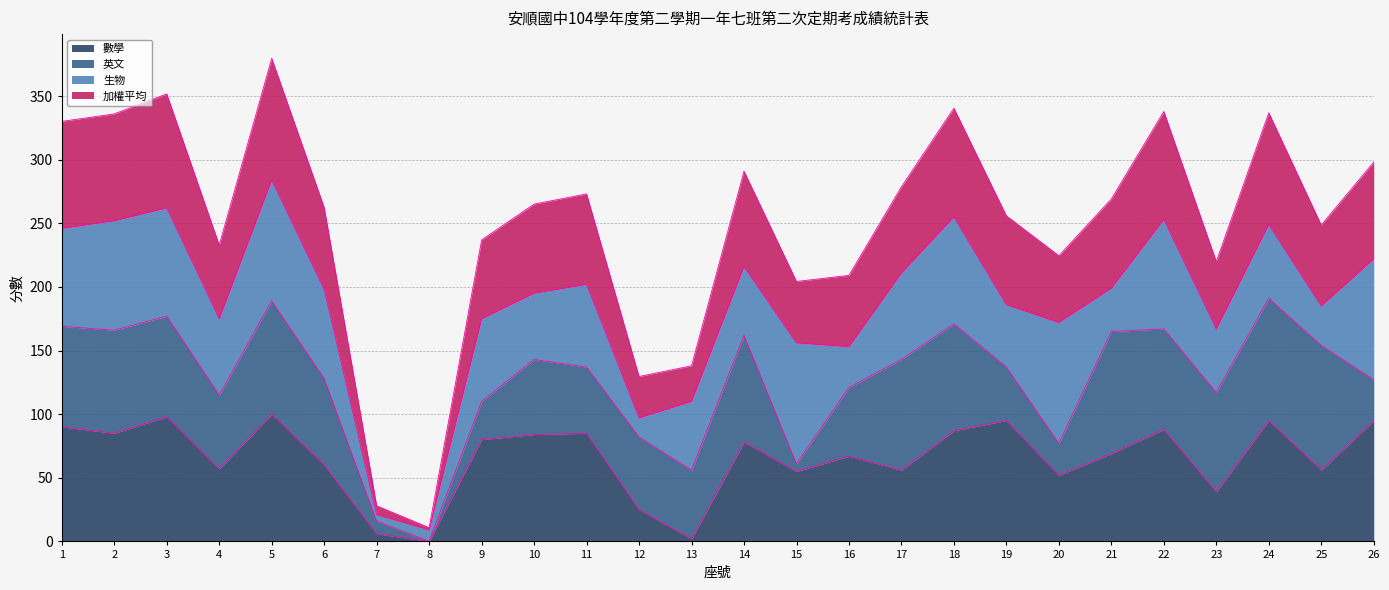

What is the total value across all series at 16?

209.1